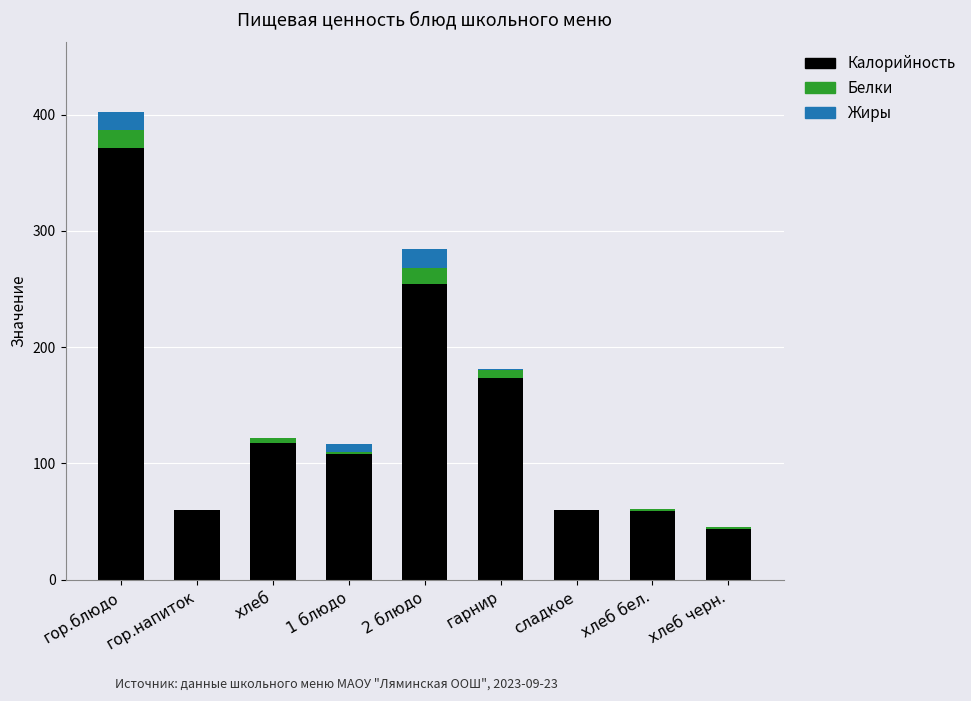

True or false: Калорийность has a value of 43.5 at хлеб черн..

True